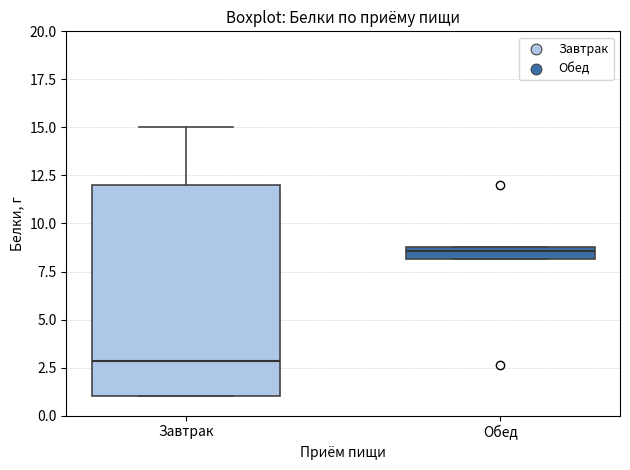

Which box's median line is the lowest?

Завтрак